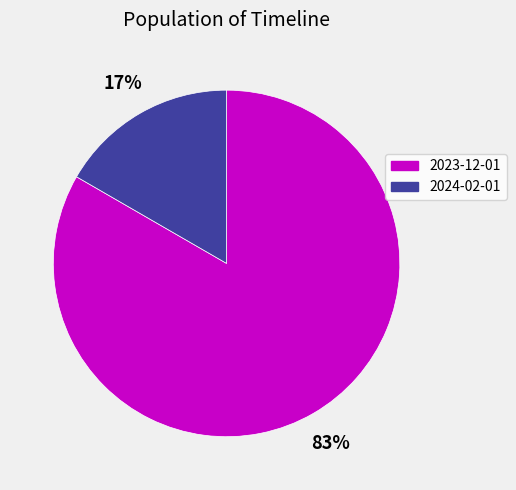

Which slice is the smallest?

2024-02-01